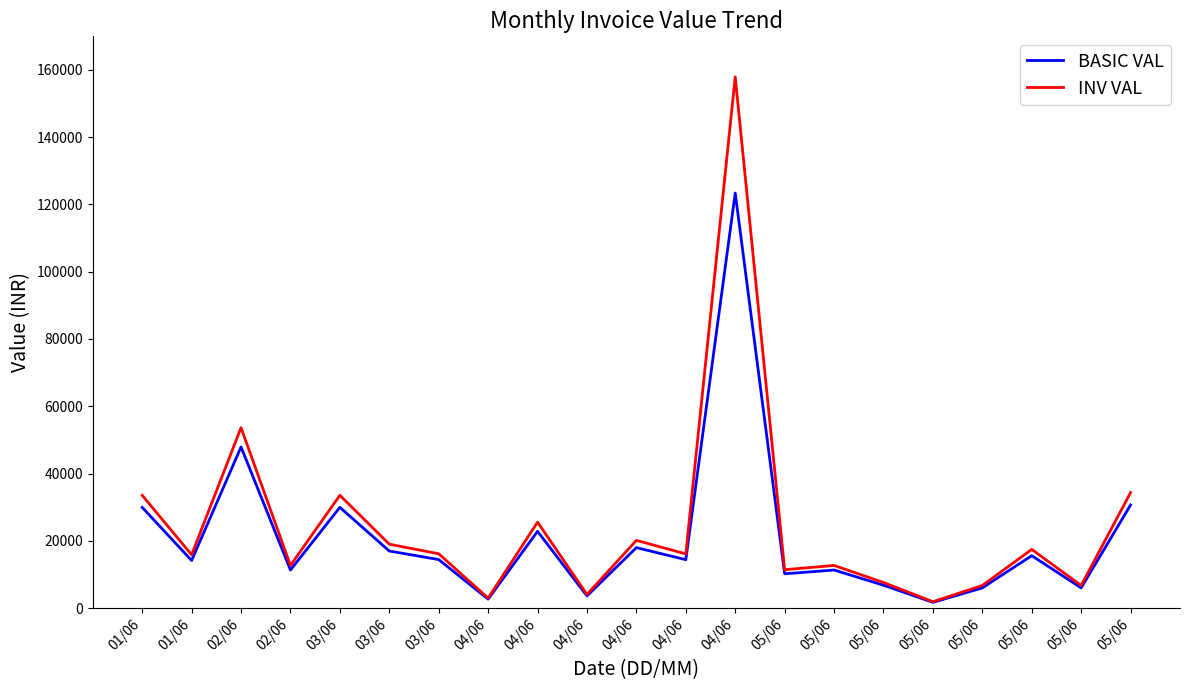

How many lines are shown in the chart?

2